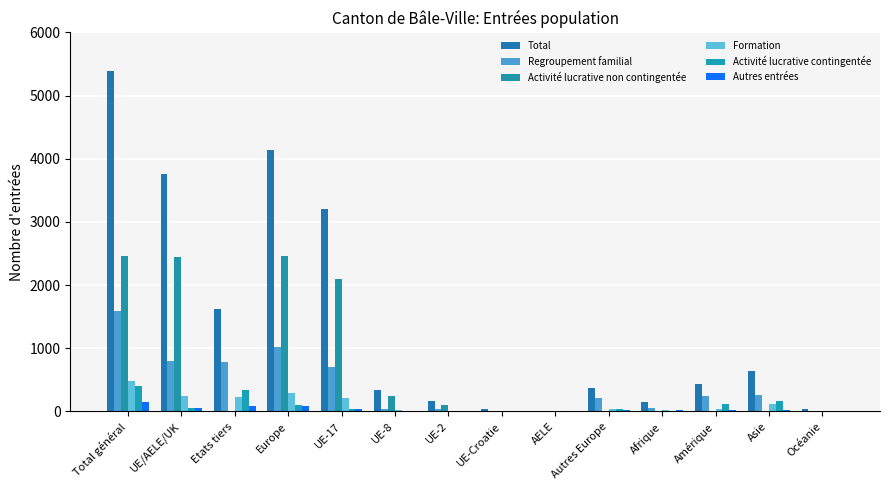

Rank the series at Europe from highest to lowest value.

Total, Activité lucrative non contingentée, Regroupement familial, Formation, Activité lucrative contingentée, Autres entrées